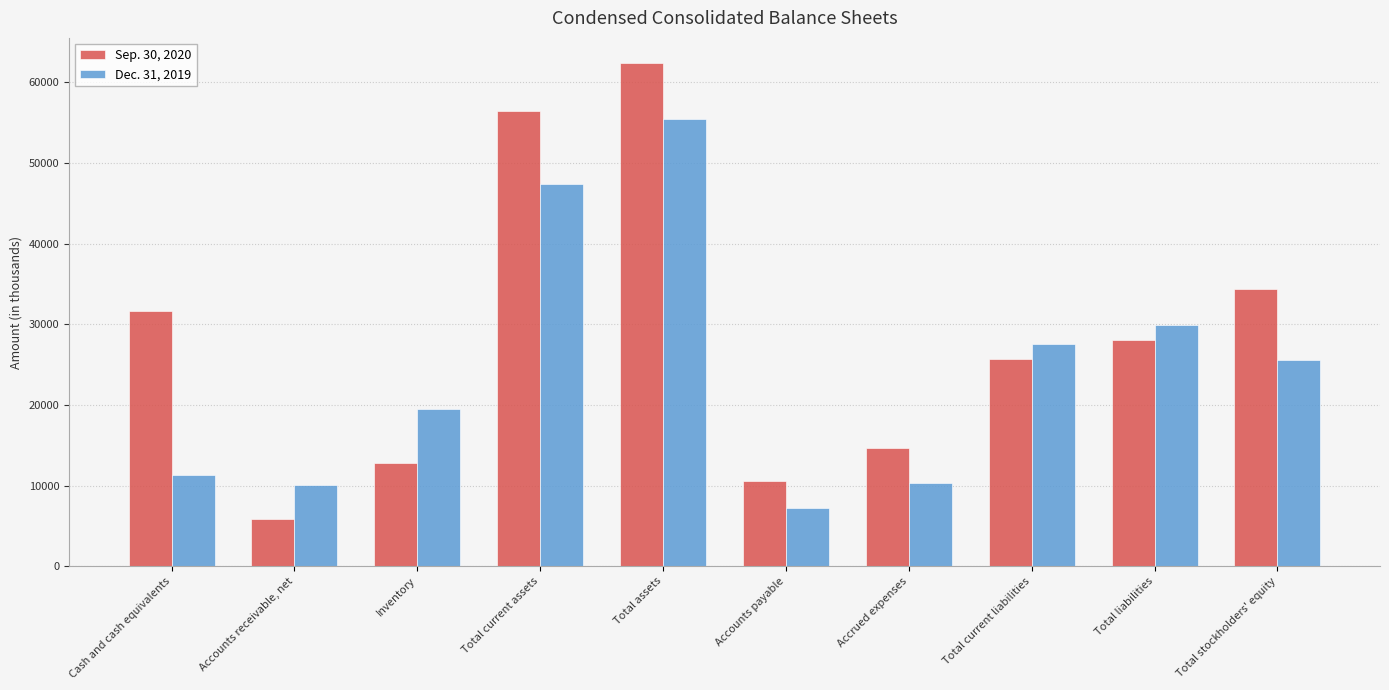

How many groups of bars are there?

10